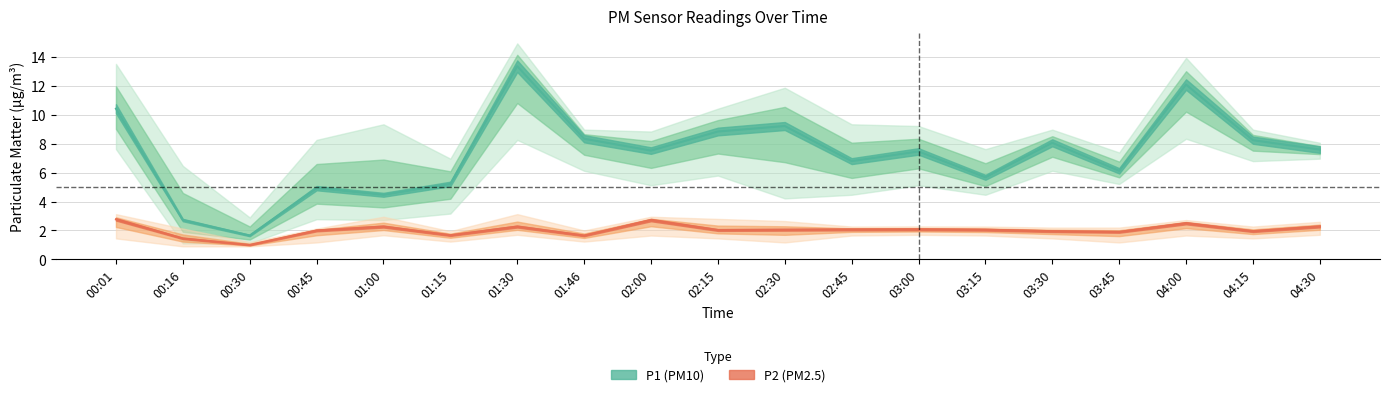

Reading left to right, what are all the values shown in this chart?

P1: 00:01=10.4	00:16=2.7	00:30=1.6	00:45=4.9	01:00=4.5	01:15=5.2	01:30=13.4	01:46=8.3	02:00=7.5	02:15=8.8	02:30=9.2	02:45=6.8	03:00=7.5	03:15=5.7	03:30=8.1	03:45=6.1	04:00=12.1	04:15=8.2	04:30=7.6
P1_upper: 00:01=13.5	00:16=6.5	00:30=2.9	00:45=8.3	01:00=9.3	01:15=7.0	01:30=14.9	01:46=9.0	02:00=8.8	02:15=10.4	02:30=11.9	02:45=9.3	03:00=9.2	03:15=7.6	03:30=9.0	03:45=7.4	04:00=13.9	04:15=9.0	04:30=8.1
P1_lower: 00:01=7.6	00:16=1.1	00:30=1.1	00:45=2.8	01:00=2.7	01:15=3.2	01:30=8.3	01:46=6.1	02:00=5.1	02:15=5.8	02:30=4.2	02:45=4.5	03:00=5.1	03:15=4.5	03:30=6.1	03:45=5.2	04:00=8.3	04:15=6.8	04:30=7.0
P2: 00:01=2.8	00:16=1.4	00:30=1.0	00:45=2.0	01:00=2.3	01:15=1.7	01:30=2.3	01:46=1.6	02:00=2.7	02:15=2.0	02:30=2.0	02:45=2.1	03:00=2.1	03:15=2.0	03:30=1.9	03:45=1.9	04:00=2.5	04:15=1.9	04:30=2.3
P2_upper: 00:01=3.1	00:16=2.1	00:30=1.2	00:45=2.1	01:00=3.0	01:15=1.9	01:30=3.1	01:46=2.0	02:00=3.0	02:15=2.8	02:30=2.6	02:45=2.3	03:00=2.3	03:15=2.3	03:30=2.2	03:45=2.2	04:00=2.7	04:15=2.3	04:30=2.6
P2_lower: 00:01=1.4	00:16=0.9	00:30=0.9	00:45=1.2	01:00=1.7	01:15=1.2	01:30=1.7	01:46=1.2	02:00=1.6	02:15=1.4	02:30=1.2	02:45=1.6	03:00=1.7	03:15=1.6	03:30=1.4	03:45=1.2	04:00=1.6	04:15=1.4	04:30=1.7